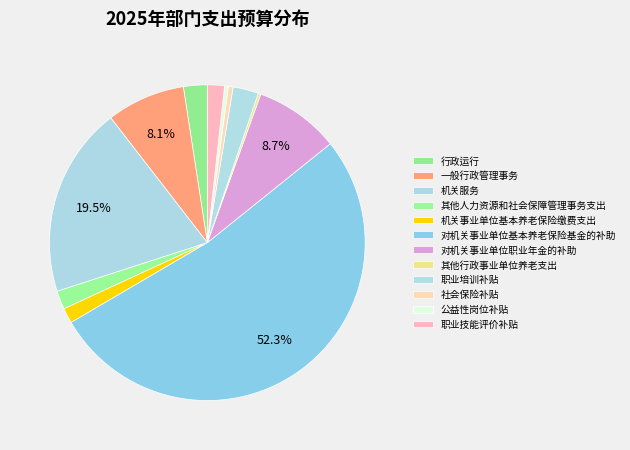

The 行政运行 slice represents 16% of the pie. True or false?

False